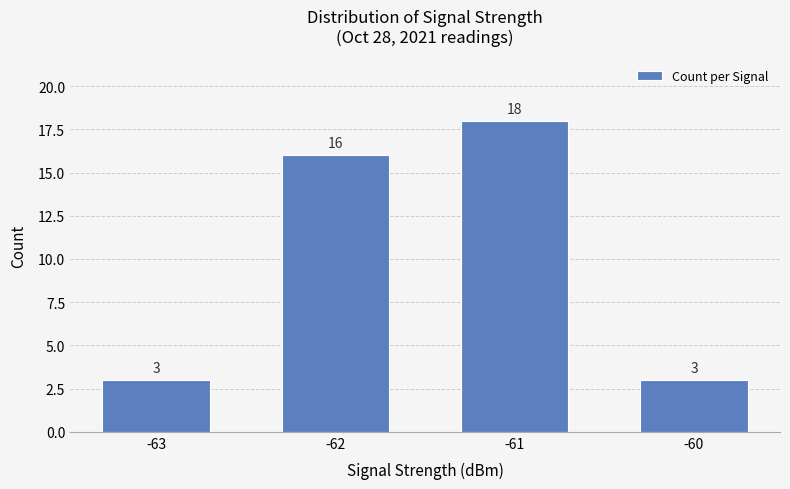

Reading left to right, what are all the values shown in this chart?

-63=3	-62=16	-61=18	-60=3